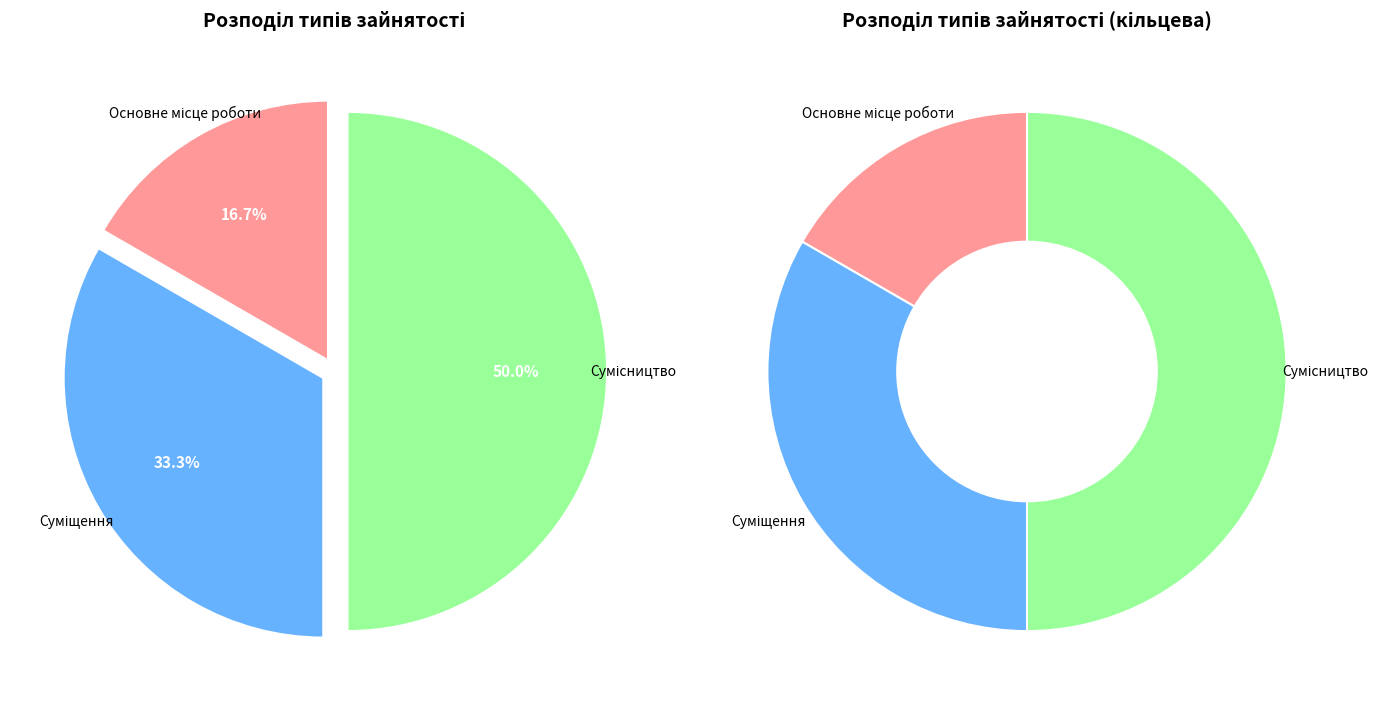

What is the largest slice in the pie chart?

Сумісництво